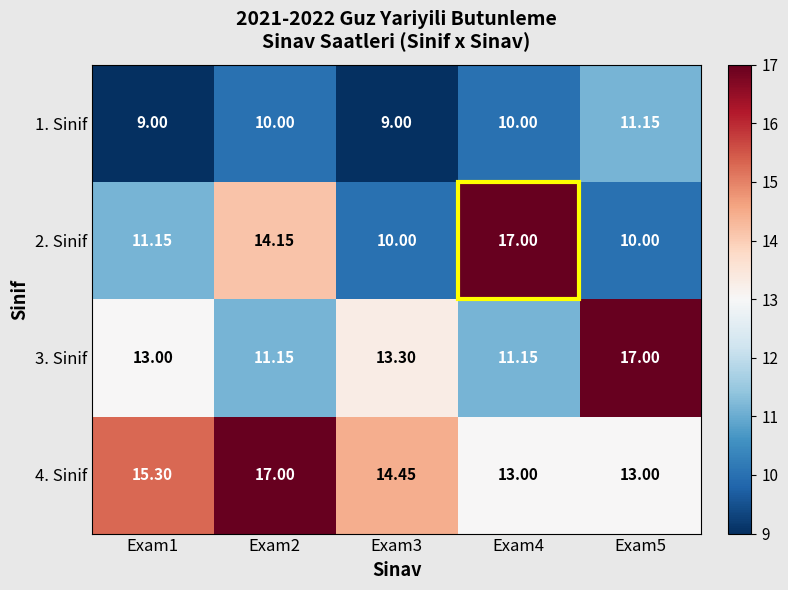

At how many categories does at least one series exceed 14?

5